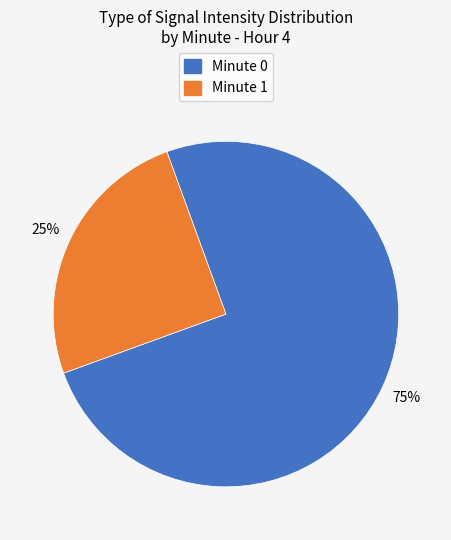

To the nearest percent, what is the difference between the largest and smallest slice percentages?

50%